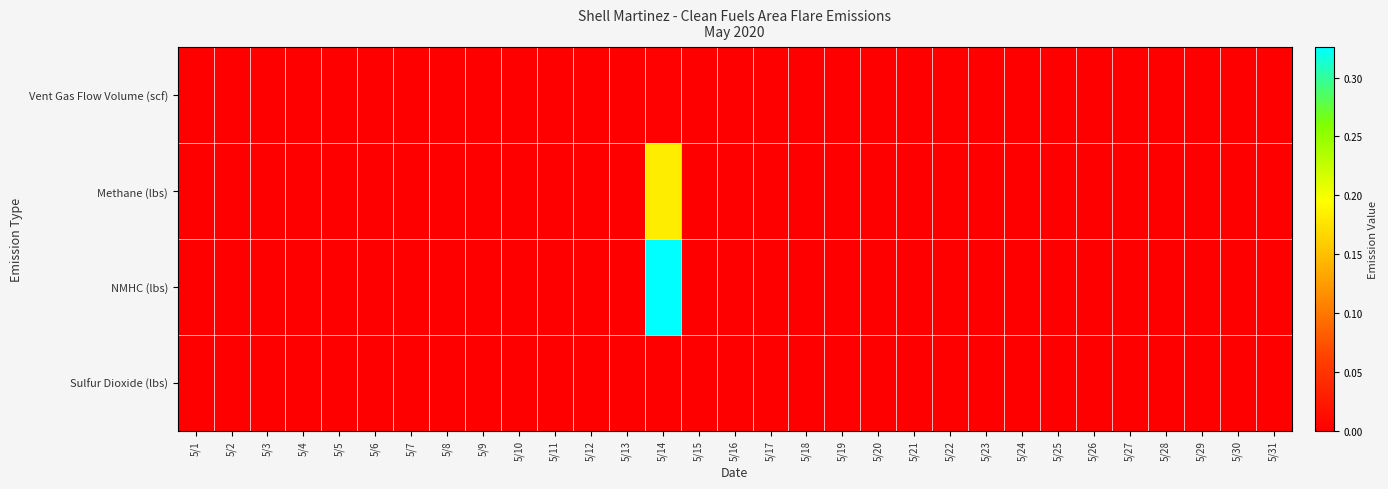

How many categories are shown in the chart?

31